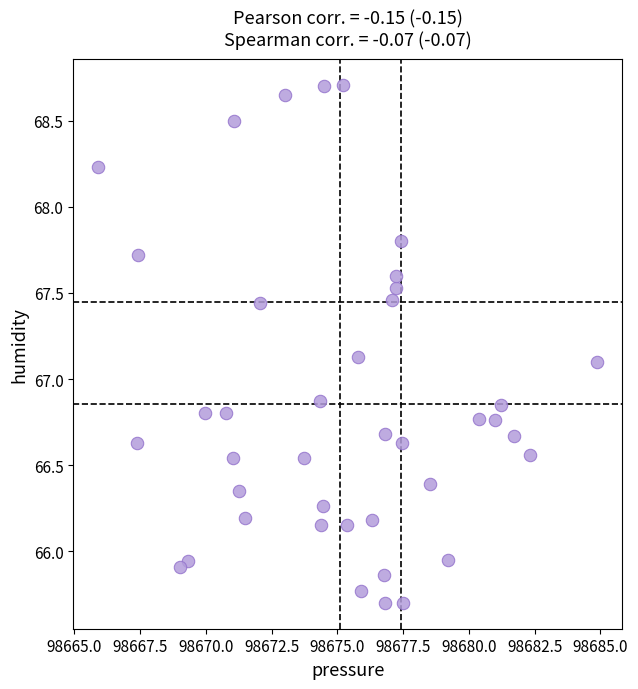

What is the range of X values (max minus min)?

19.0